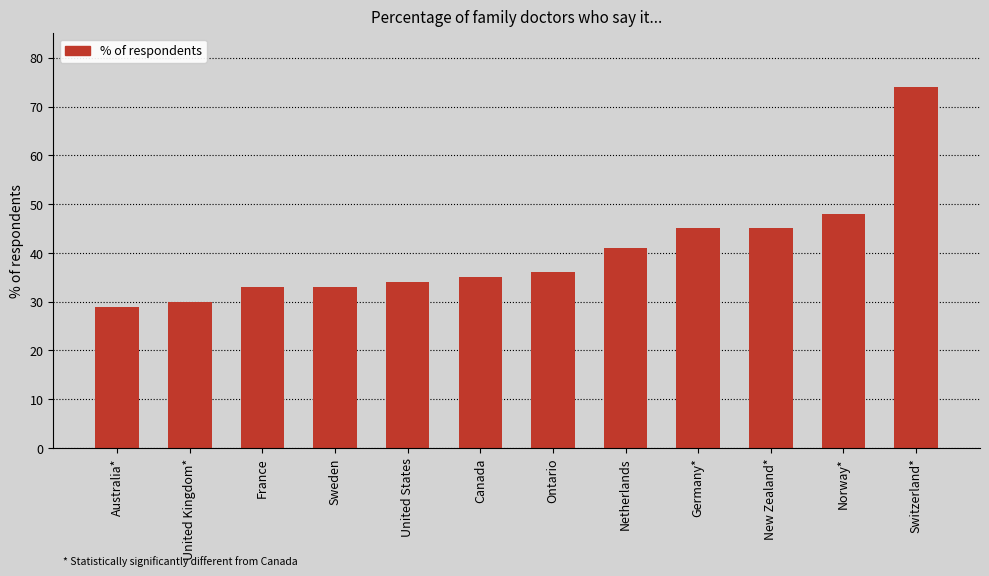

Where is the data nearest to the value 51?

Norway*